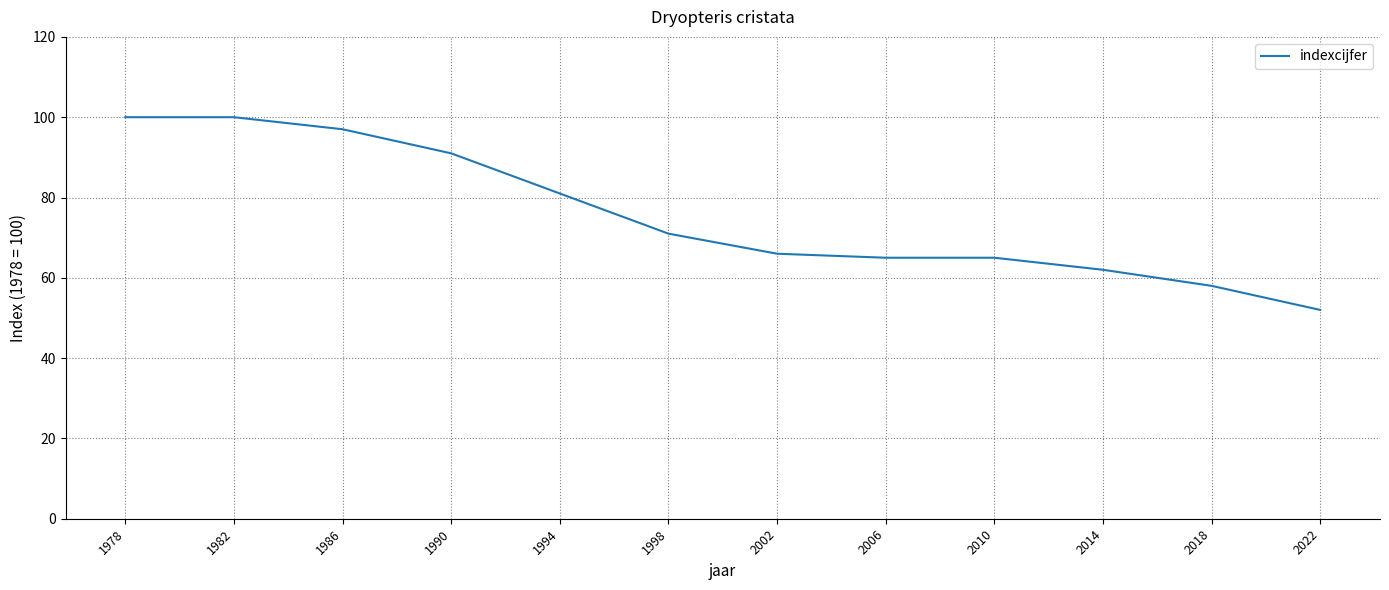

What is the sum of the values at 1978 and 1982?

200